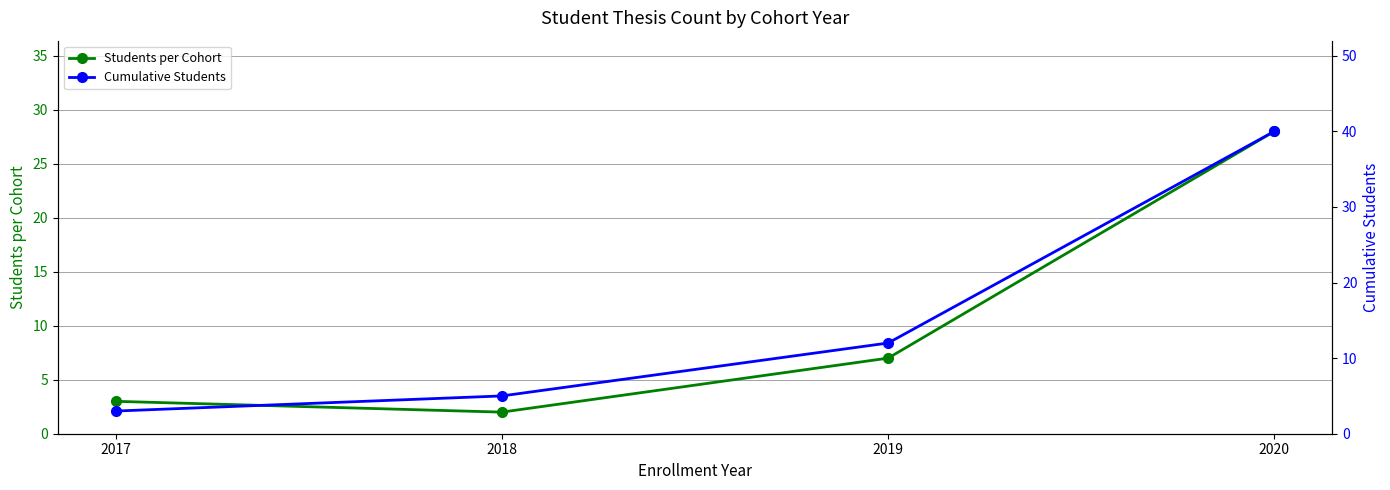

Rank the categories by Cumulative Students value from highest to lowest.

2020, 2019, 2018, 2017